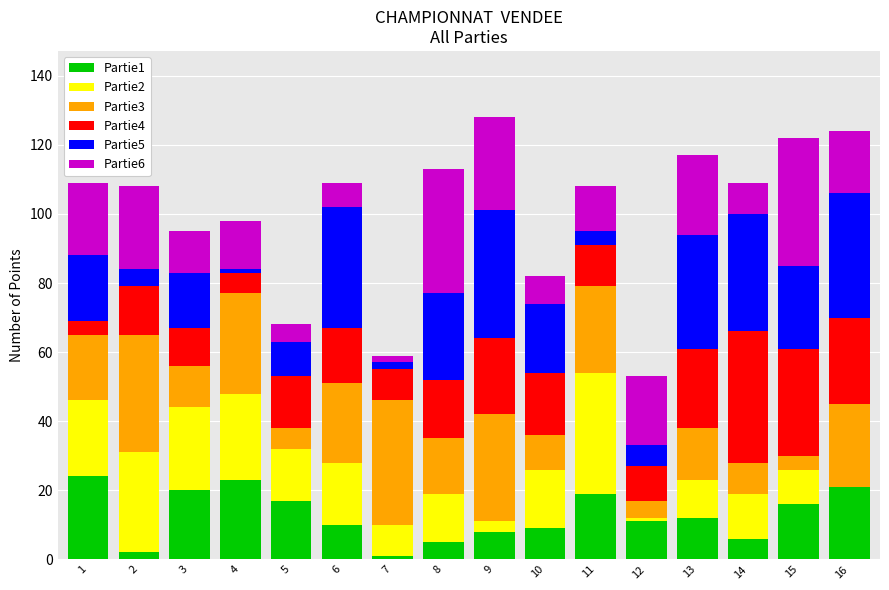

Is it true that Partie1 equals 15 at 6?

False